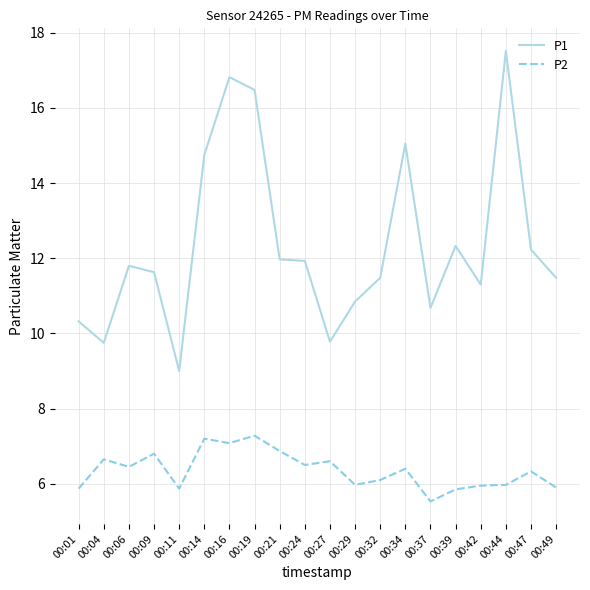

What is the approximate value of P2 at 00:29?

6.0